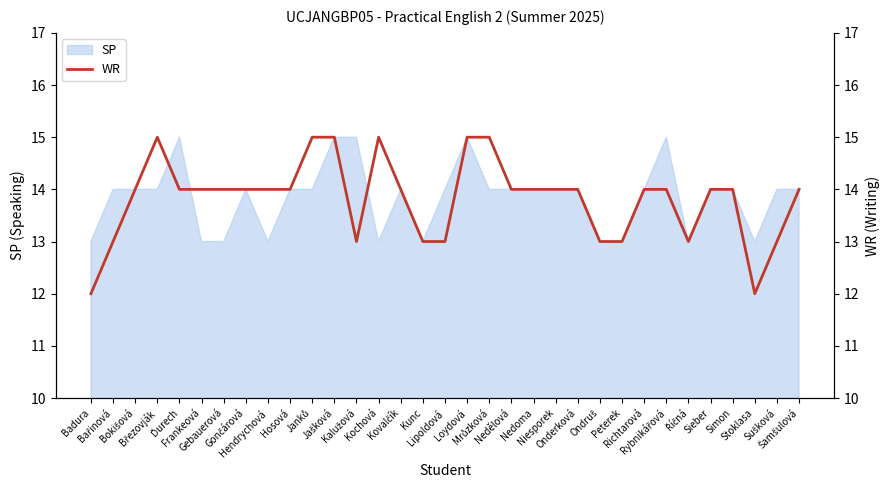

What value does the data have at Richtarová?

14